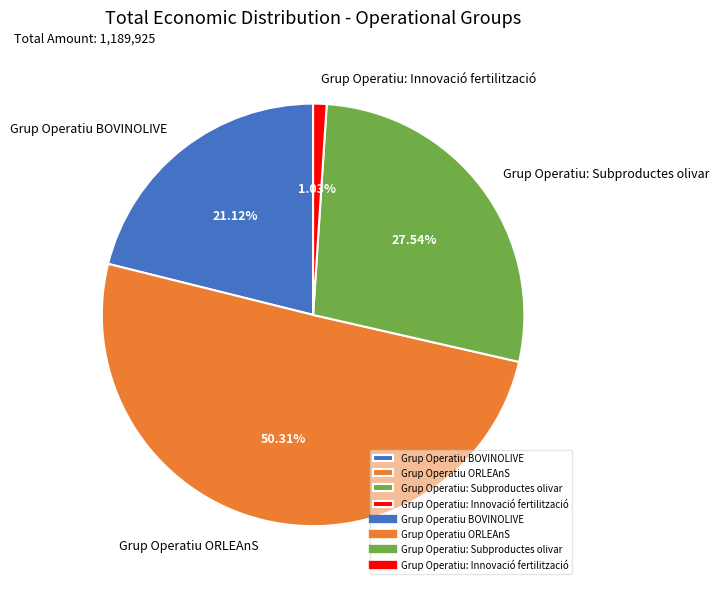

Is it true that Grup Operatiu ORLEAnS is 44% of the pie?

False